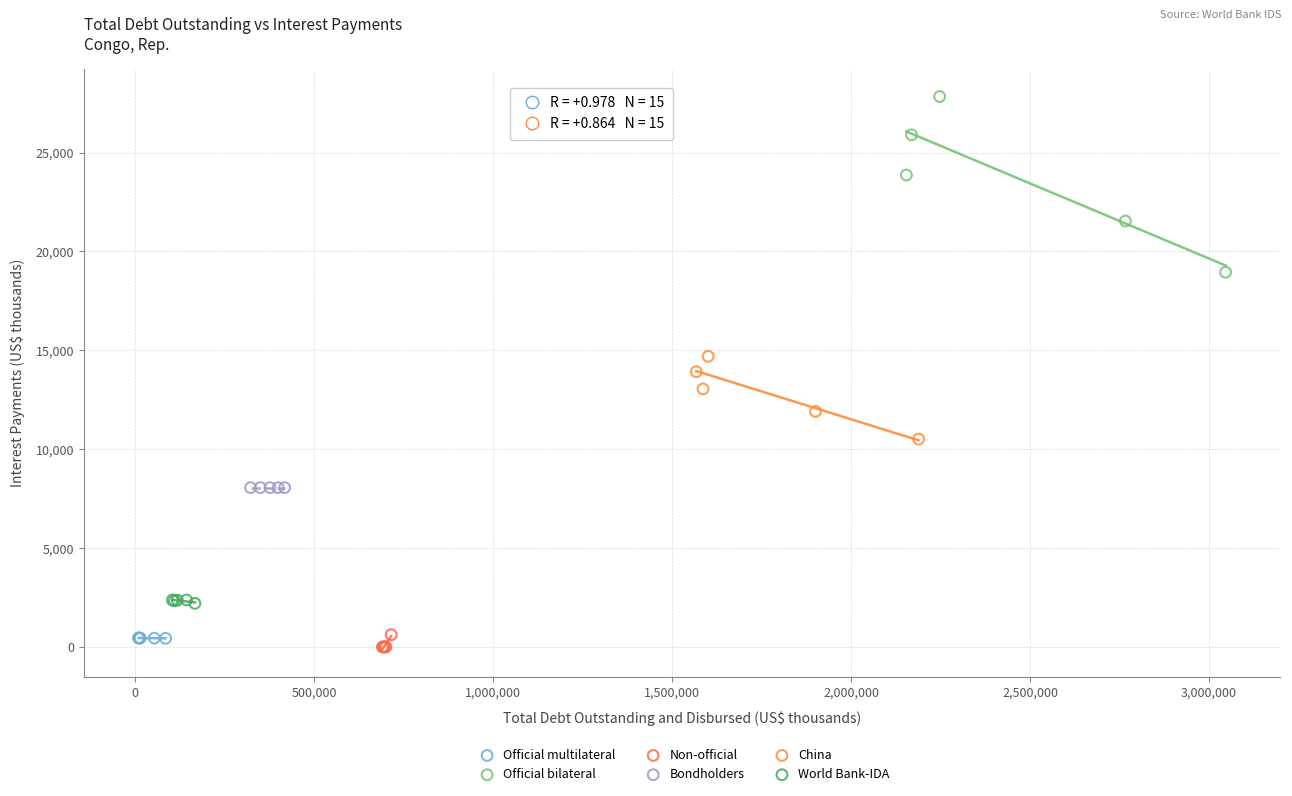

What are all the series names shown in the legend?

Official multilateral, Official bilateral, Non-official, Bondholders, China, World Bank-IDA